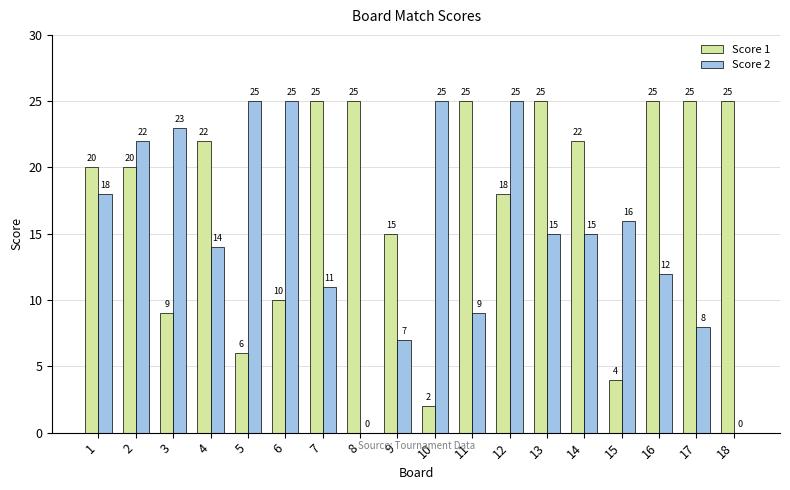

What is the maximum value shown in the chart?

25